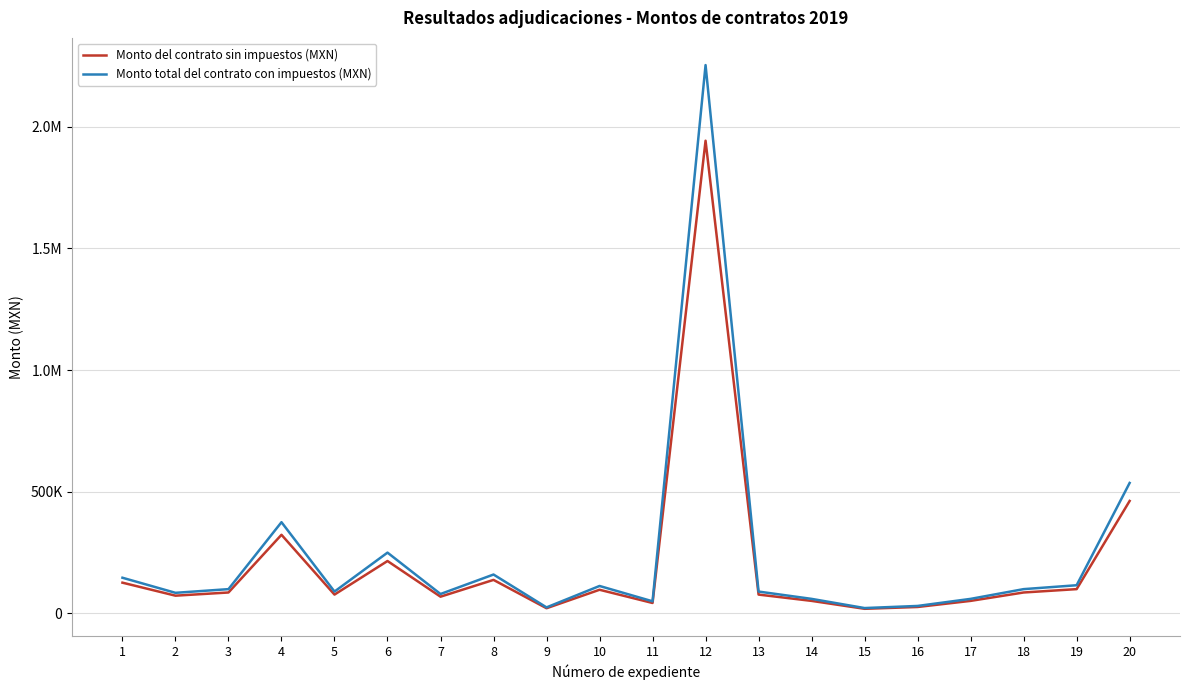

What is the total value across all series at 5?

167586.2